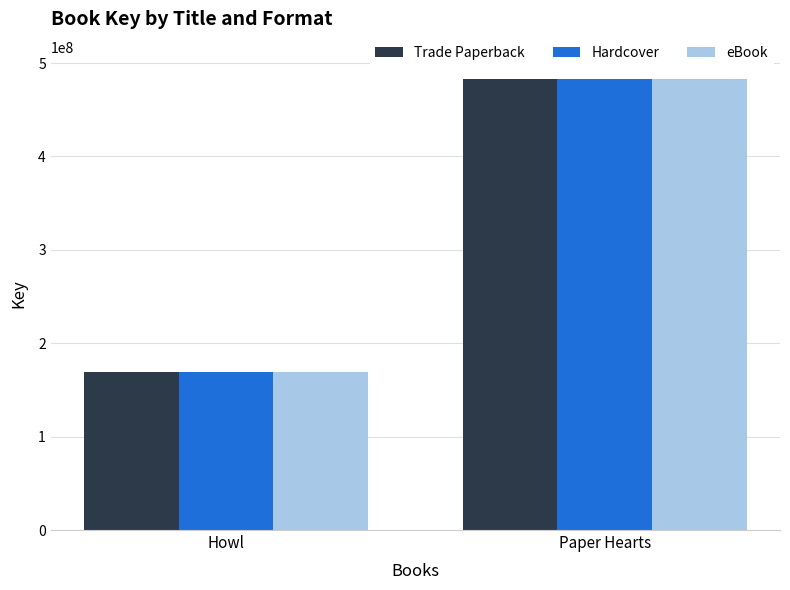

At which category is the sum across all series the highest?

Paper Hearts